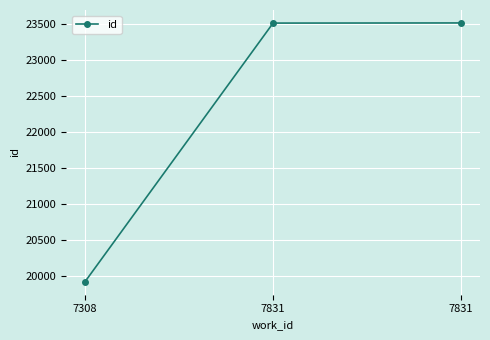

Does the chart have visible grid lines?

Yes